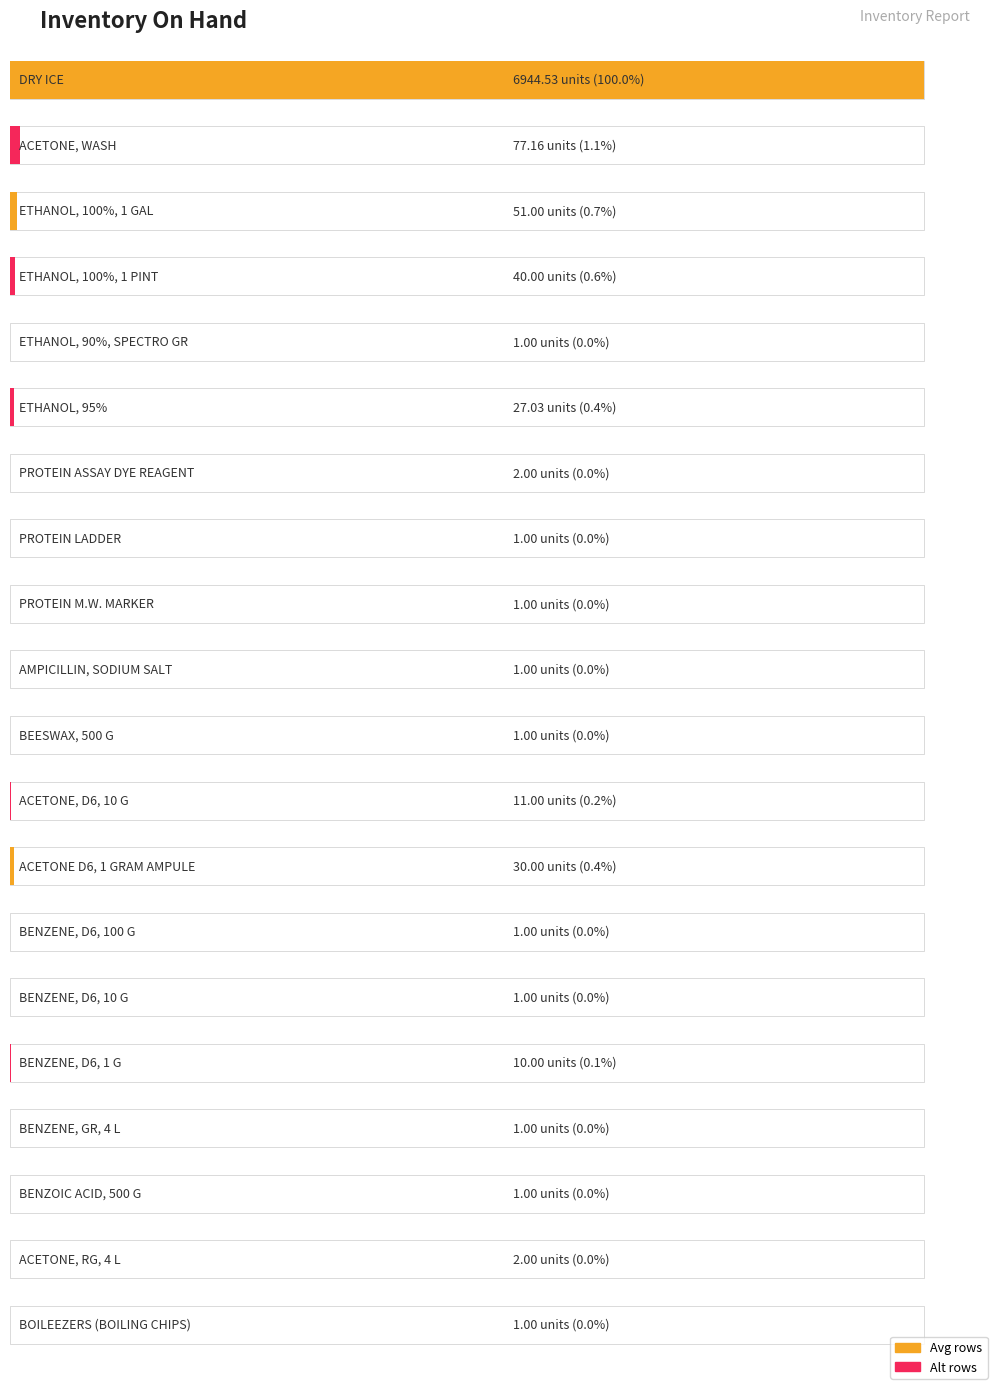

What is the difference between the second highest and second lowest values?

76.2